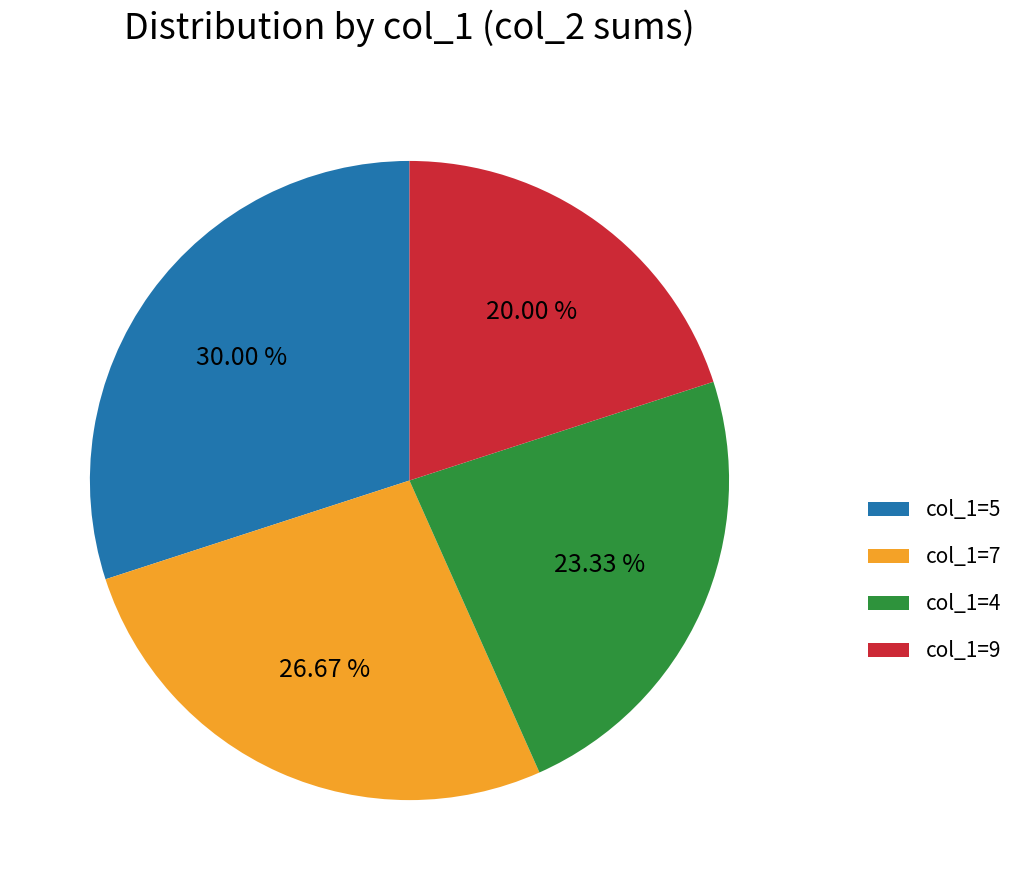

How many segments does this pie chart have?

4